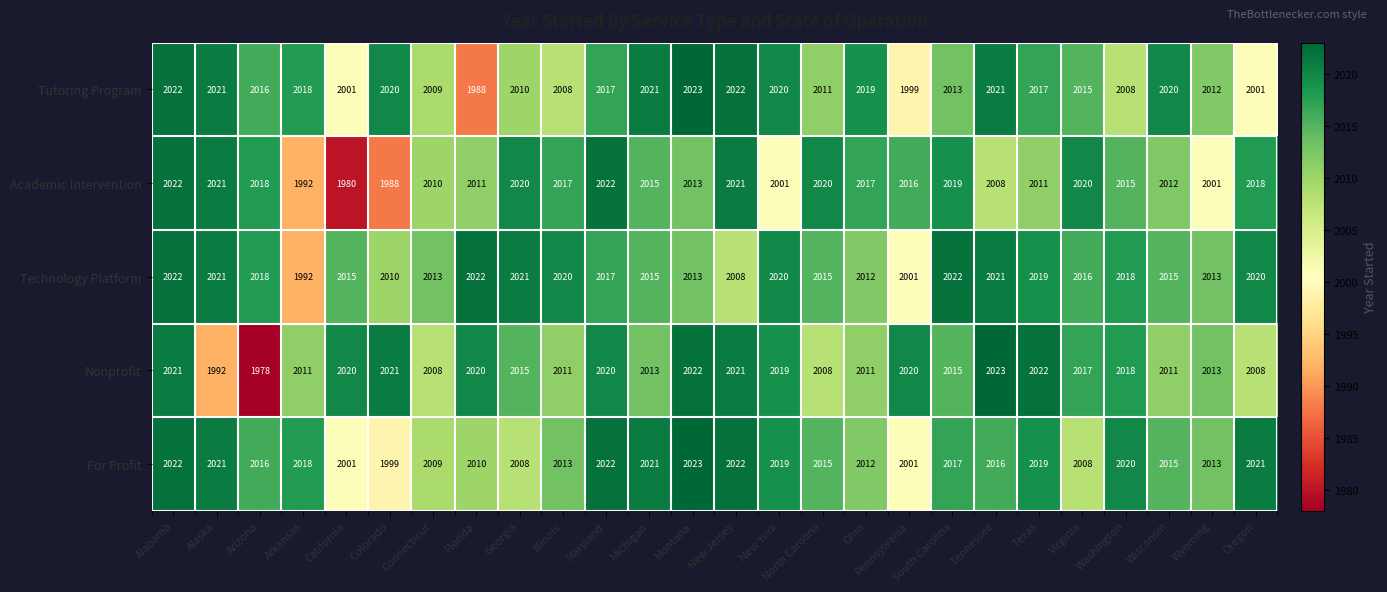

At how many categories does at least one series exceed 2003?

26